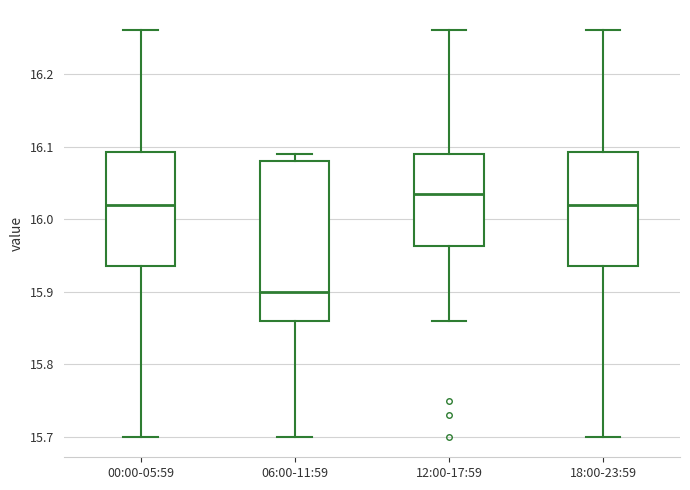

Reading left to right, transcribe this box plot: for each box, give where its median line is, the range the box spans, and where its two whiskers end, as read against the y-axis. The values are not printed on the chart, so give them approximately, as read against the axis.

00:00-05:59: median 16.02, box 15.94 to 16.09, whiskers 15.70 to 16.26
06:00-11:59: median 15.90, box 15.86 to 16.08, whiskers 15.70 to 16.09
12:00-17:59: median 16.04, box 15.96 to 16.09, whiskers 15.86 to 16.26
18:00-23:59: median 16.02, box 15.94 to 16.09, whiskers 15.70 to 16.26